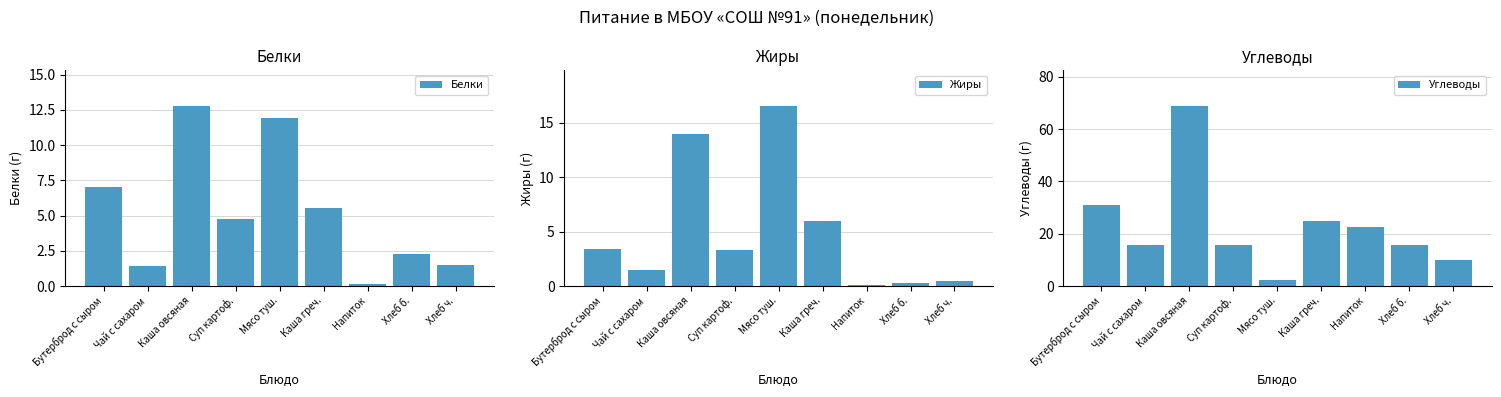

What position from the left is Хлеб б.?

8